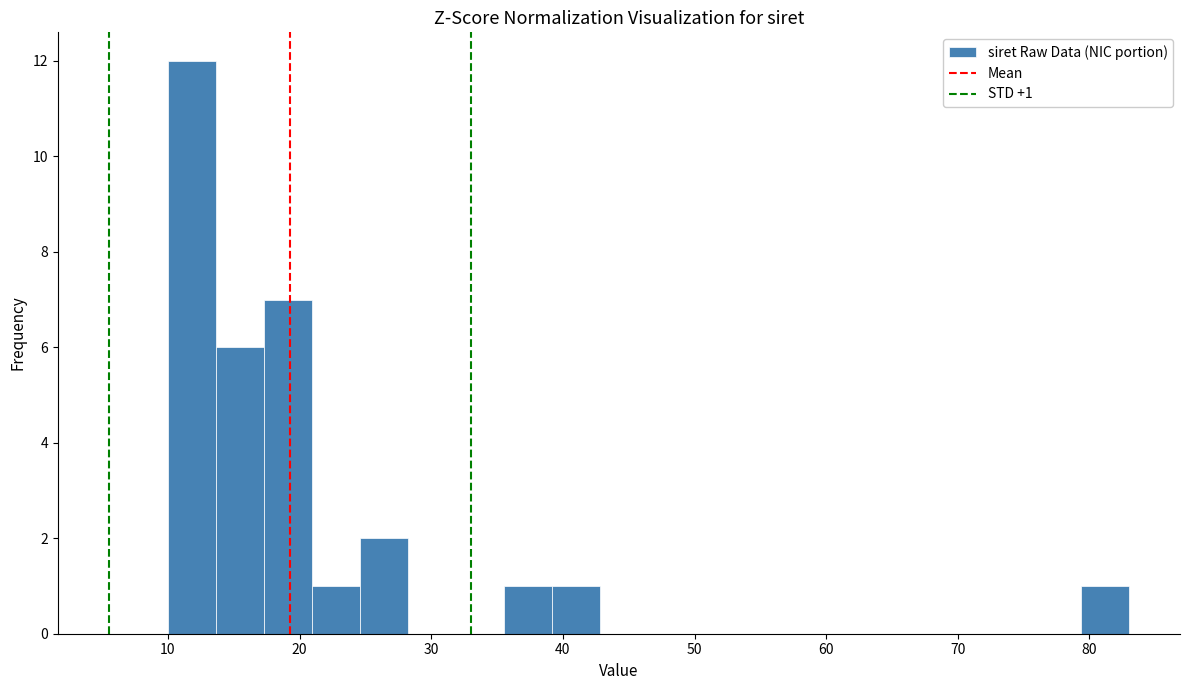

Read against the x-axis, roughly where is the centre of the tallest bar?

12